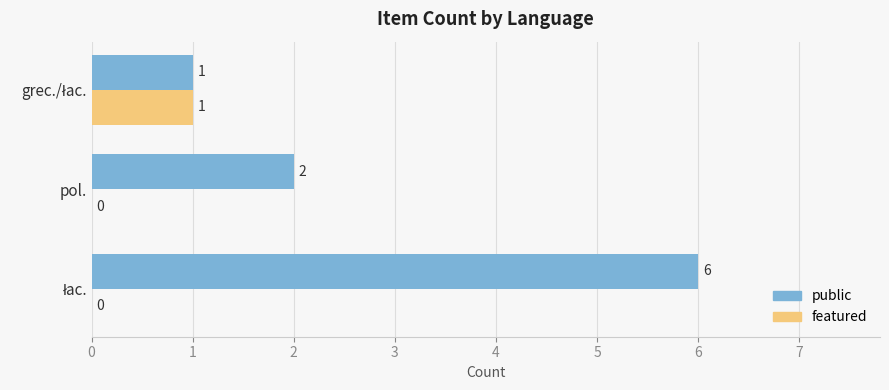

What is the maximum value shown in the chart?

6